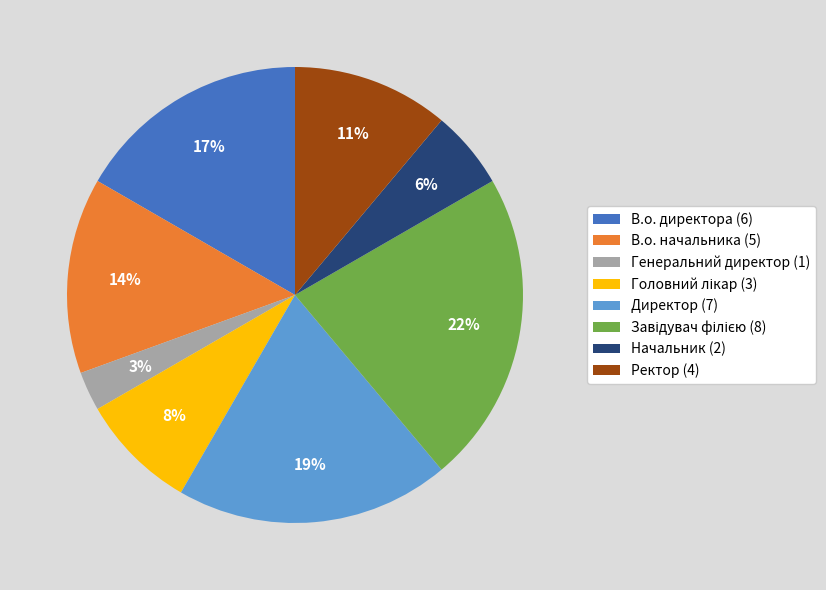

True or false: В.о. начальника (5) accounts for 14% of the total.

True